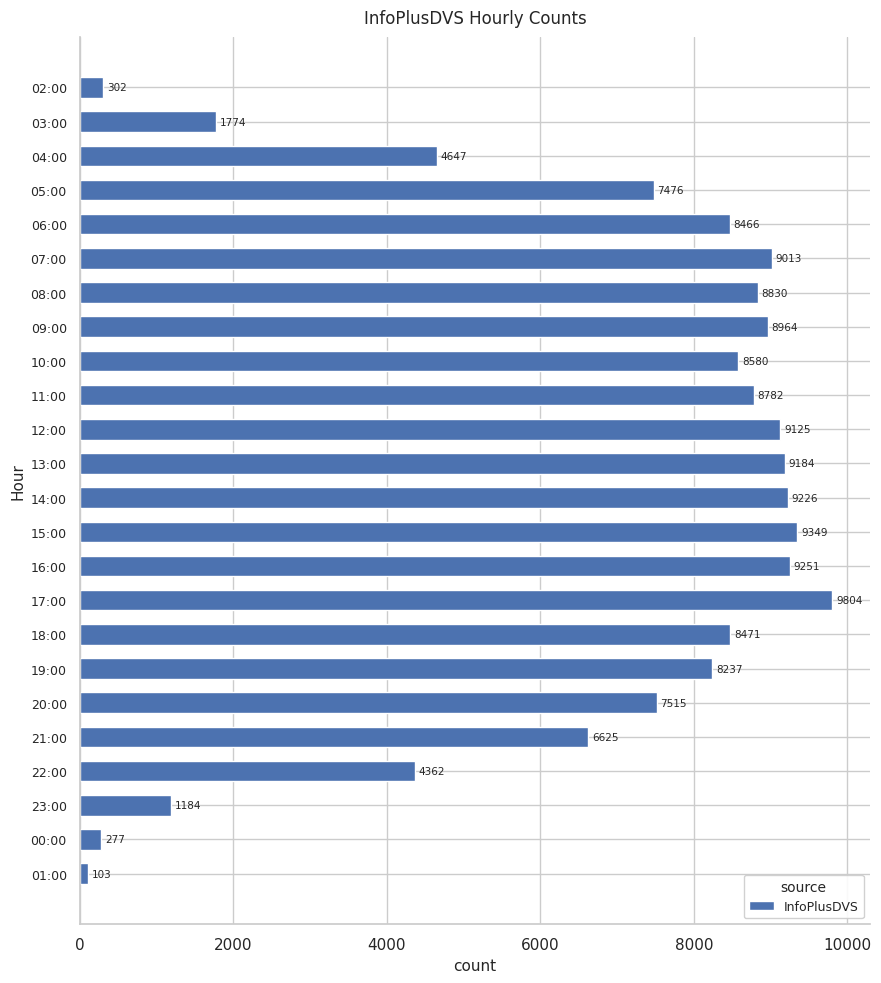

What is the greatest value displayed?

9804